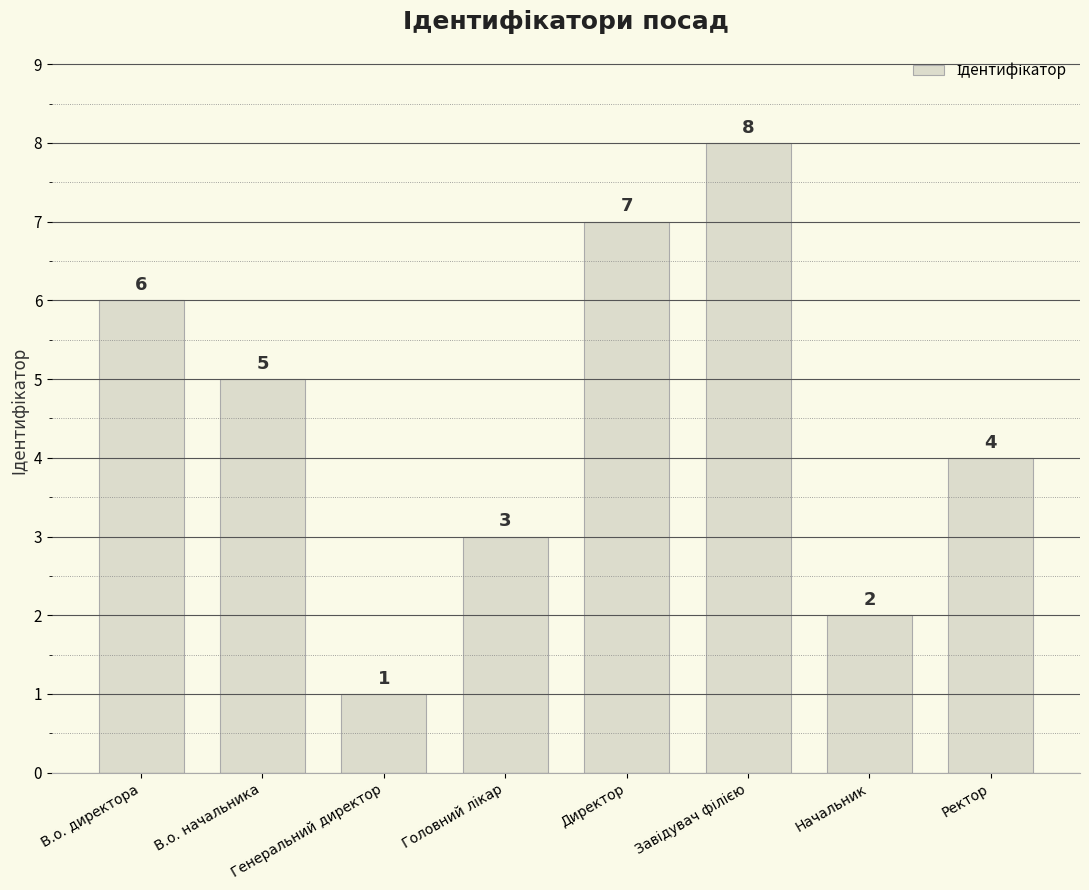

How many data points does each series have?

8